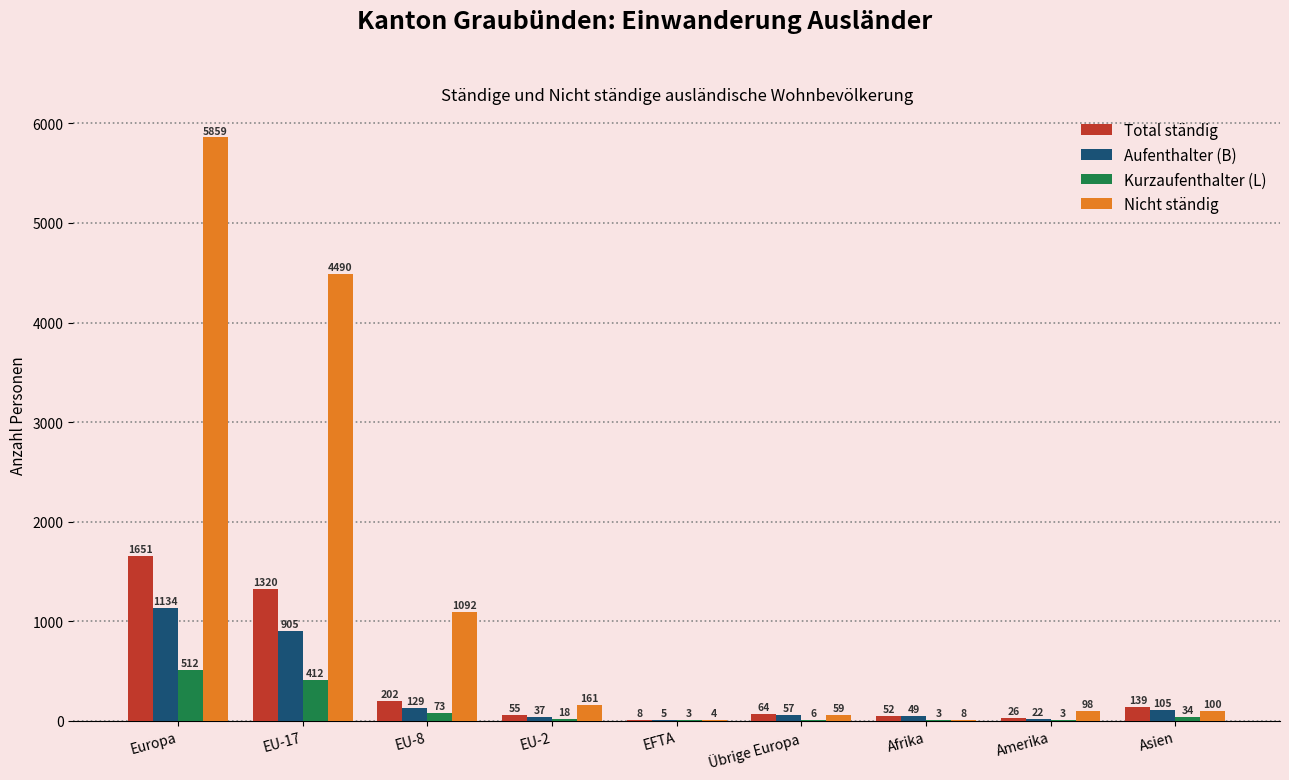

Are the bars horizontal?

No